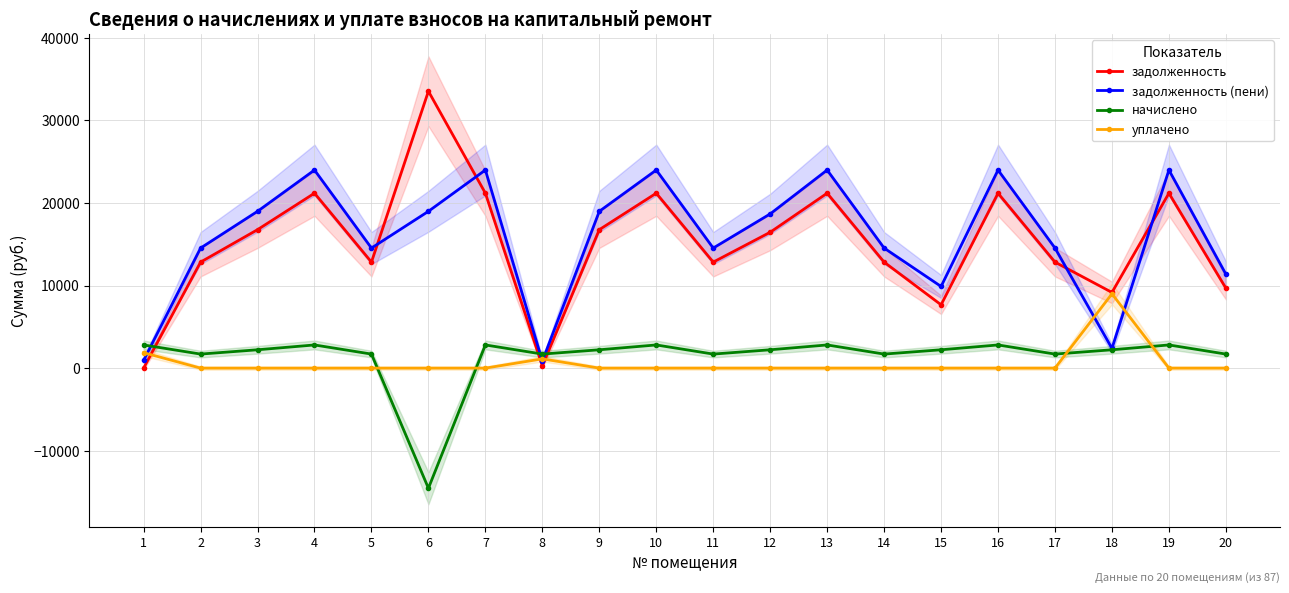

At which category is the sum across all series the highest?

4